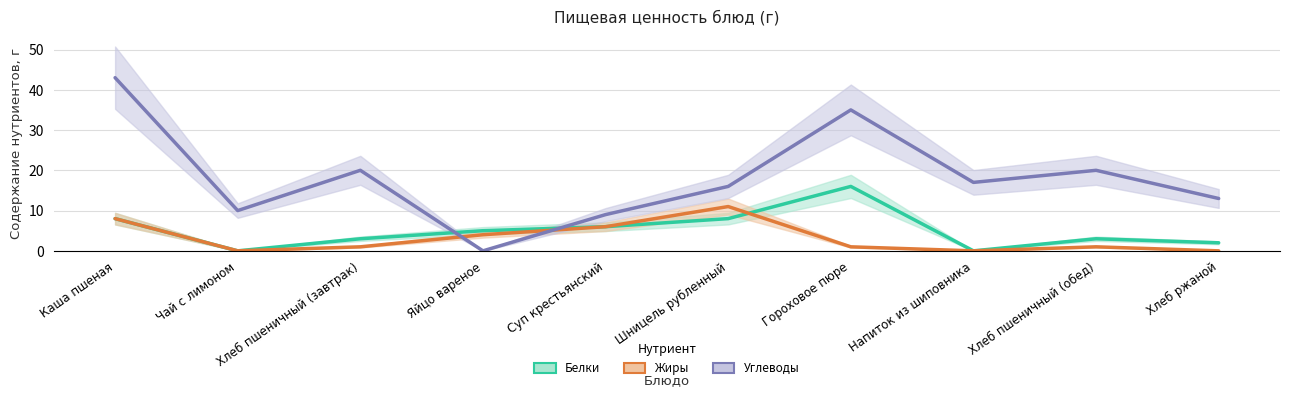

What is the difference between the Жиры values at Гороховое пюре and Хлеб ржаной?

1